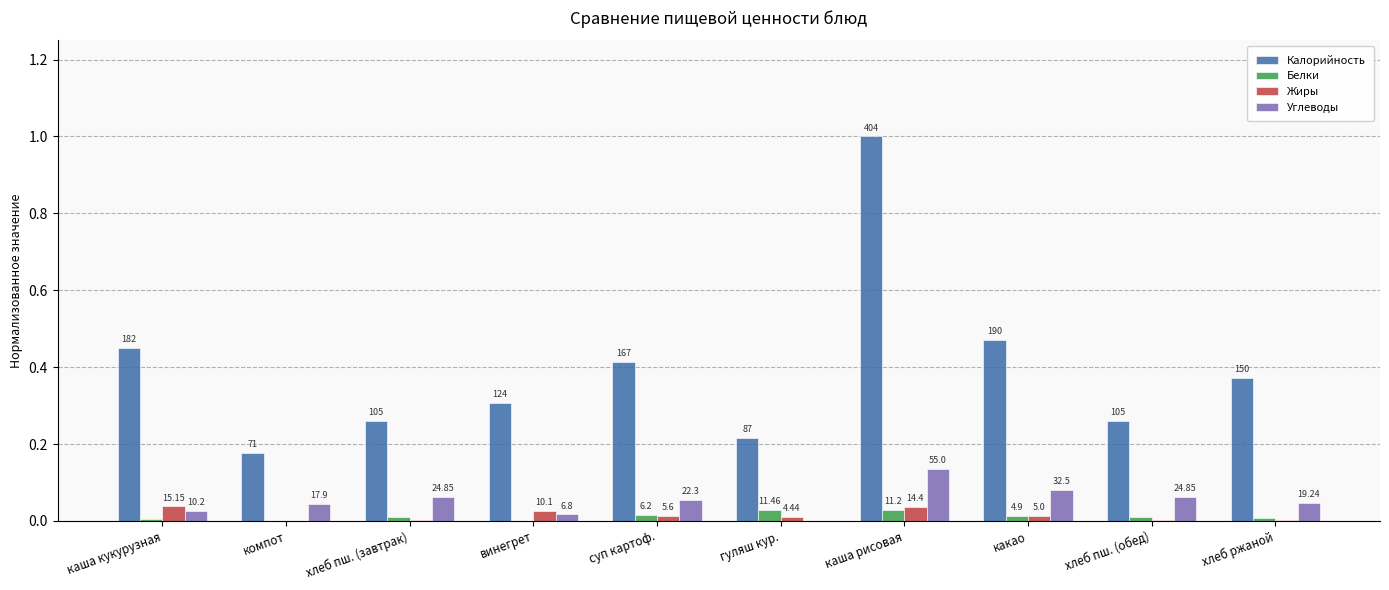

At which label is Белки closest to 0?

винегрет